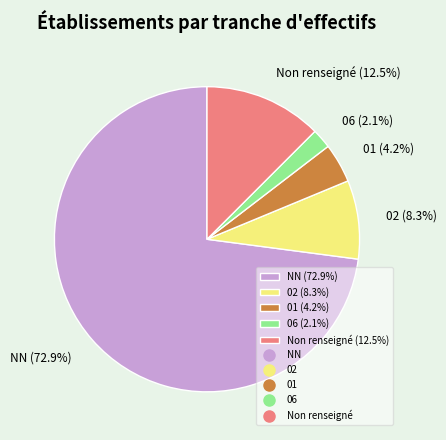

What is the smallest slice in the pie chart?

06 (2.1%)